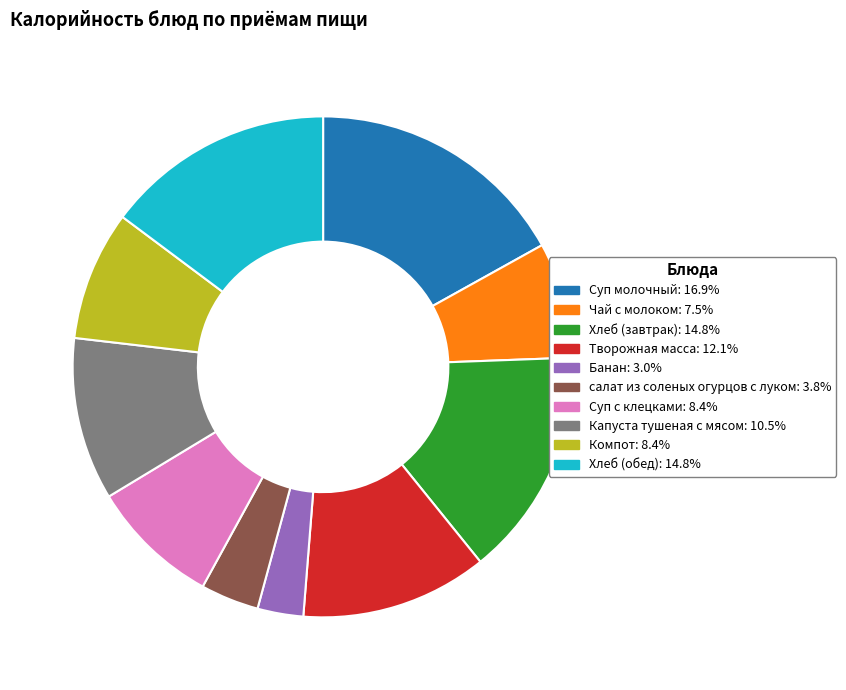

True or false: Творожная масса accounts for 19% of the total.

False